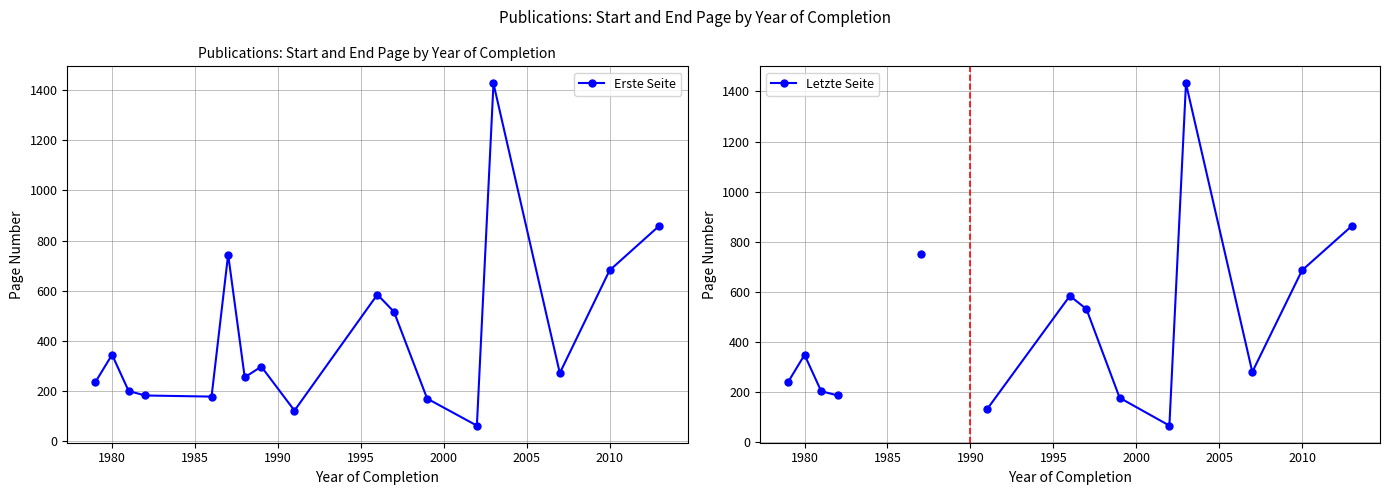

What is the maximum value for Erste Seite?

1428.0